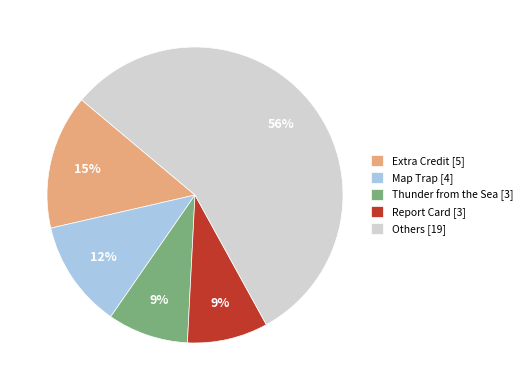

How many slices are in this pie chart?

5